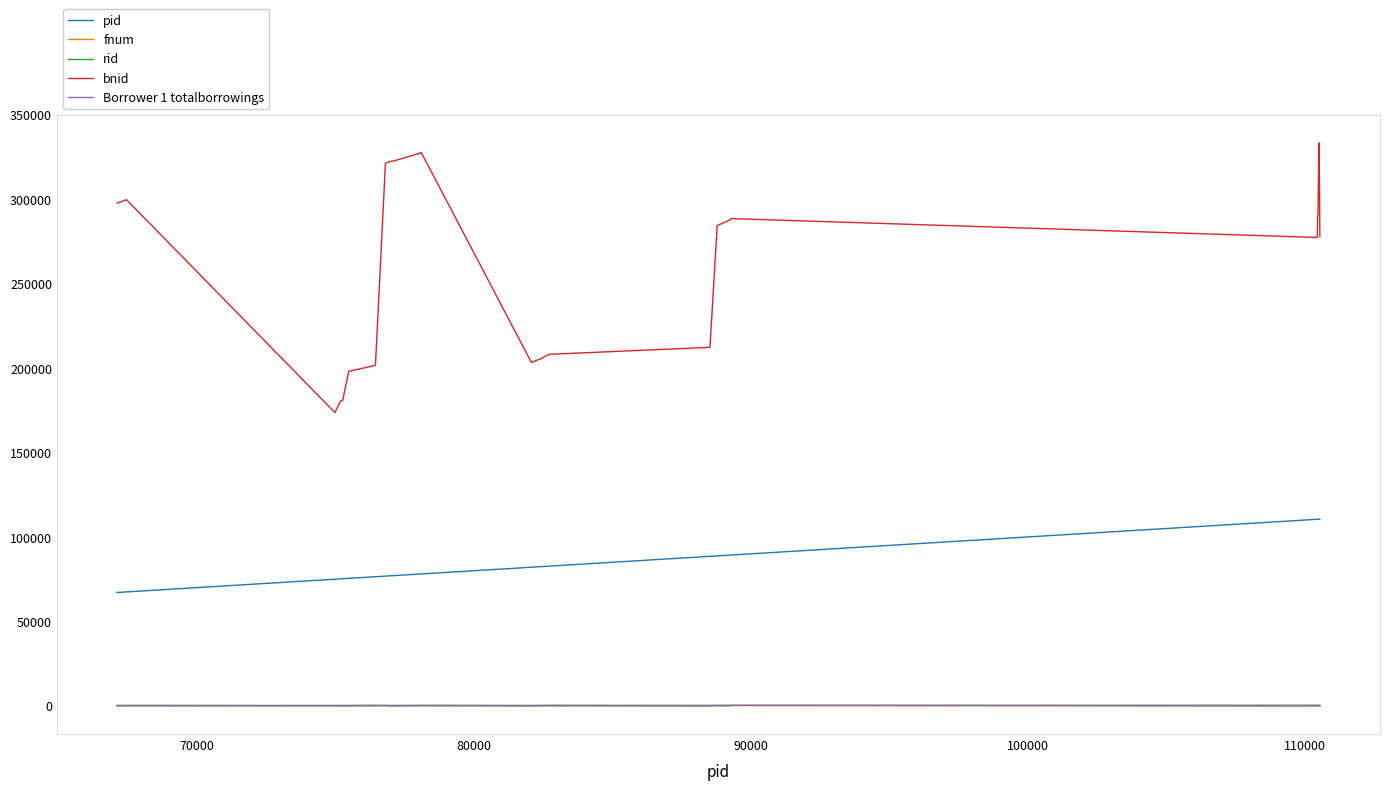

Which series has the largest total across all categories?

bnid